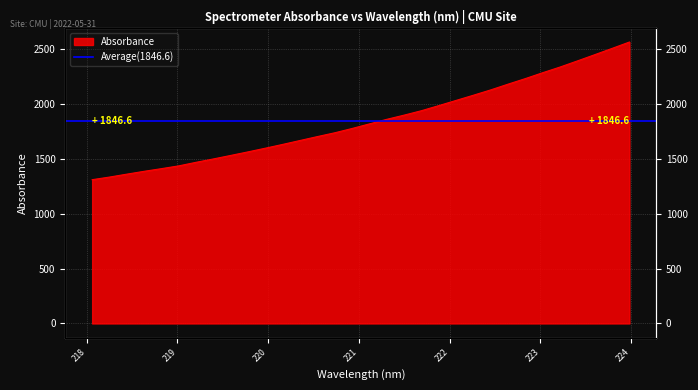

What is the change in value from 219.3979 to 220.1623?

+132.6